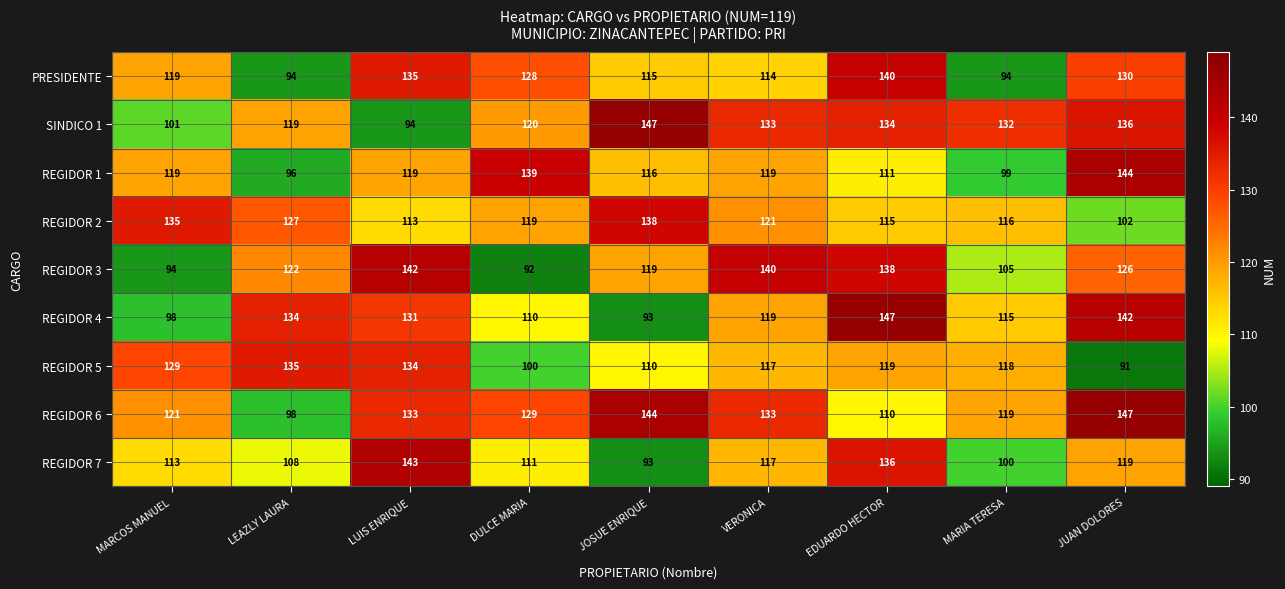

What is the highest value of the PRESIDENTE series?

140